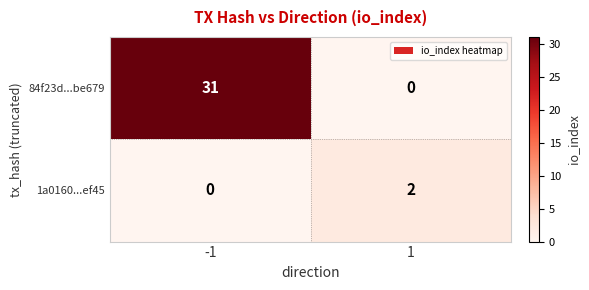

What is the total value across all series at -1?

31